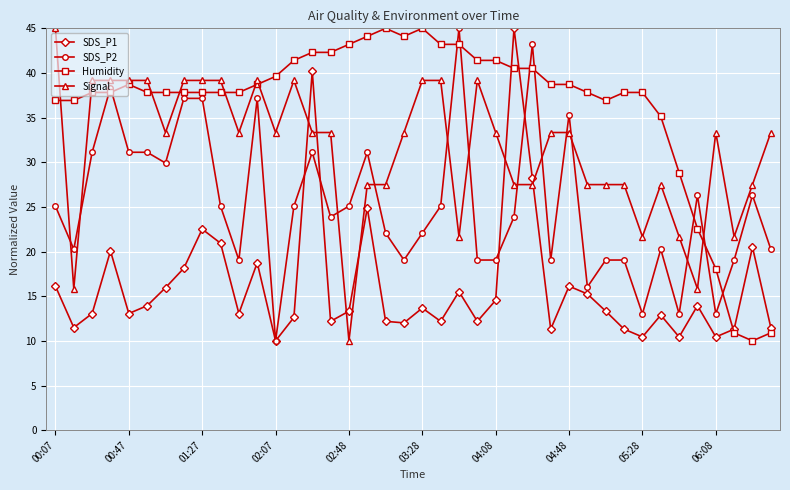

Which series has the largest total across all categories?

Humidity